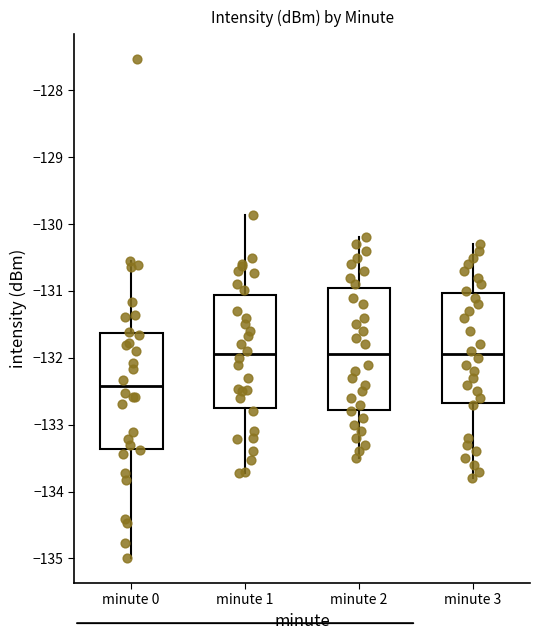

Where is the upper edge of the box for minute 2 on the y-axis? The values are not printed on the chart, so give them approximately, as read against the axis.

-130.9